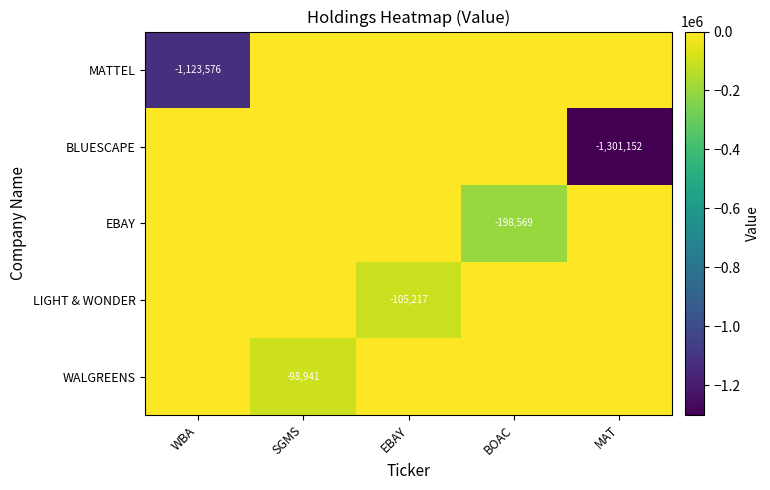

Is it true that LIGHT & WONDER equals -105217 at EBAY?

True